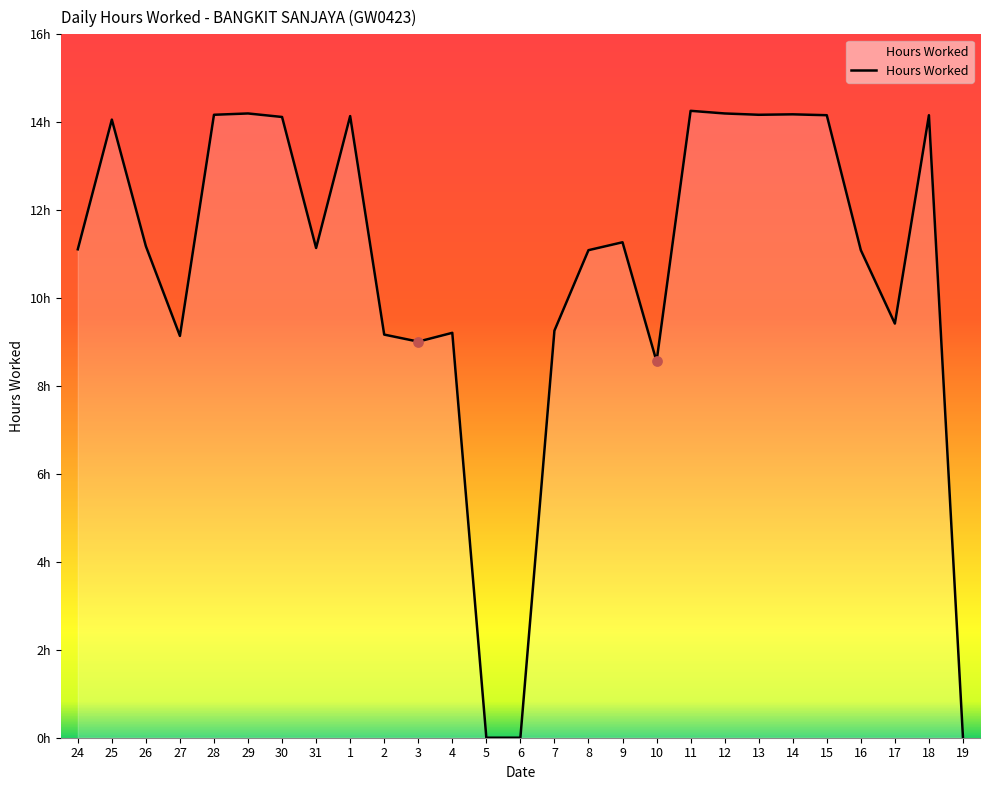

Does the chart have visible grid lines?

No